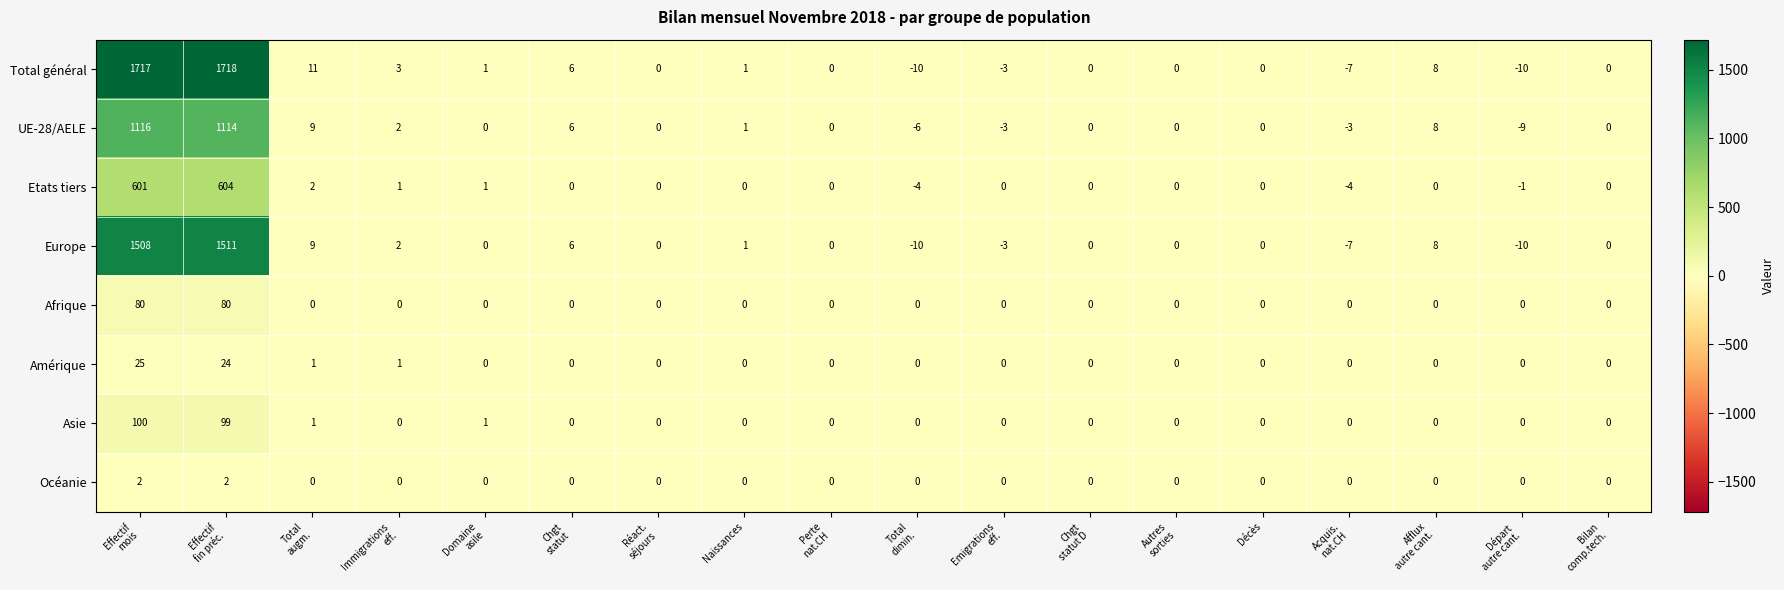

Which series has the largest range (max minus min)?

Total général